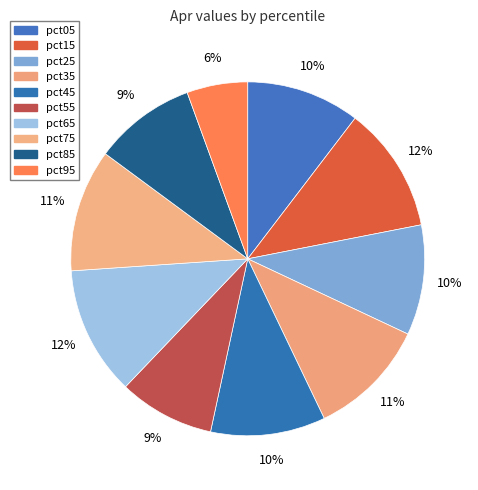

Is it true that pct75 is 1% of the pie?

False